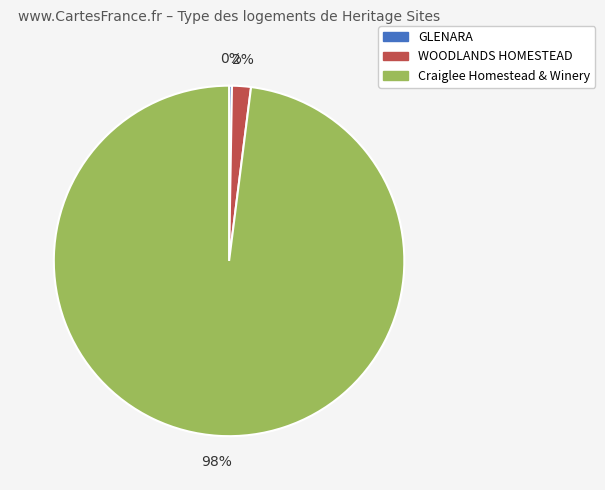

To the nearest percent, what portion does Craiglee Homestead & Winery represent?

98%